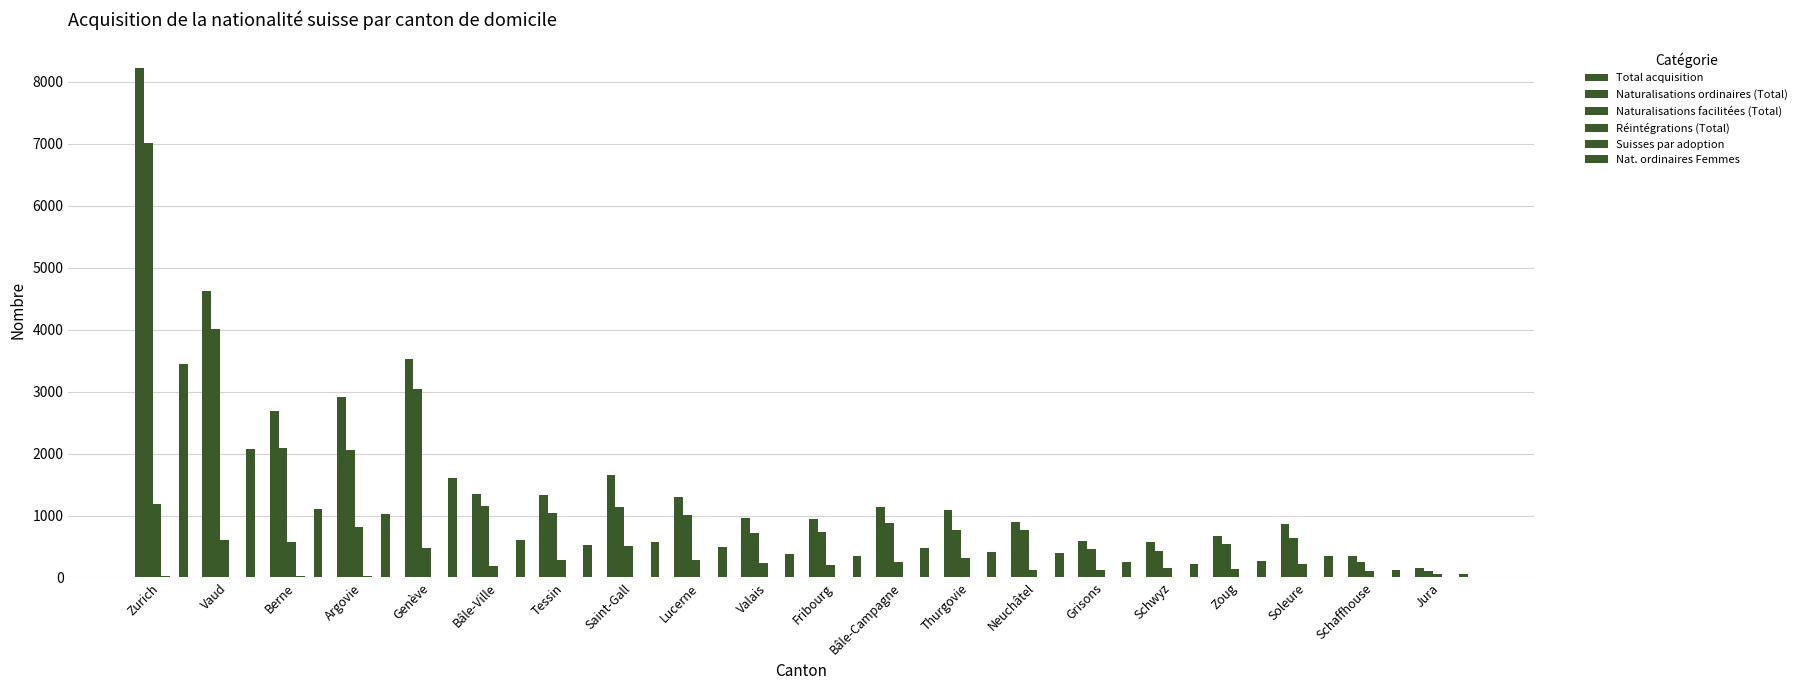

What is the label of the 14th bar from the right?

Tessin